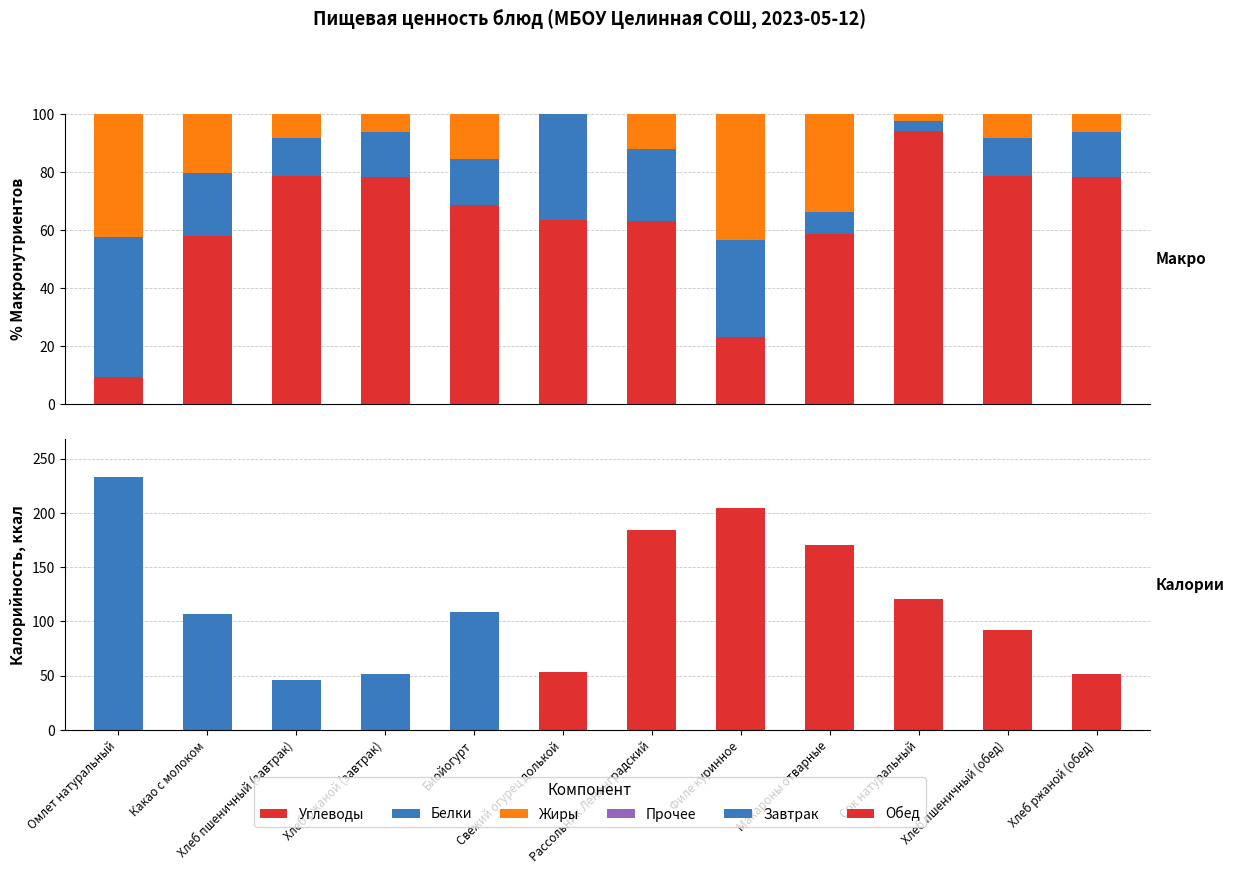

Which series has the largest total across all categories?

Углеводы